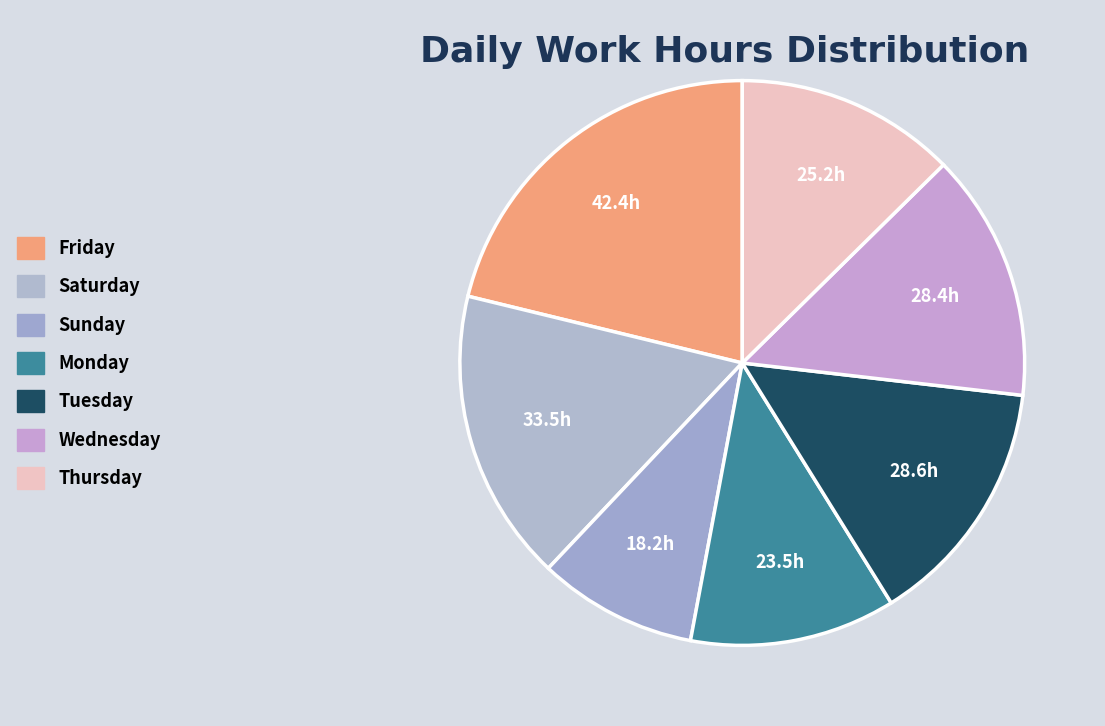

Which slice is the largest?

Friday